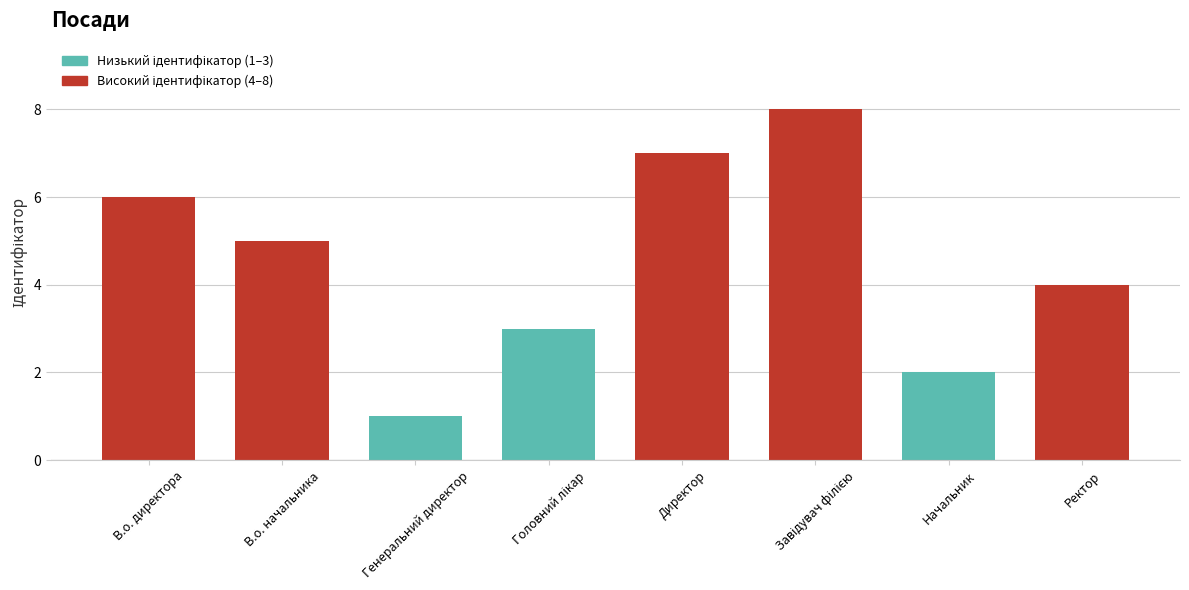

At which label does the data first exceed 5?

В.о. директора